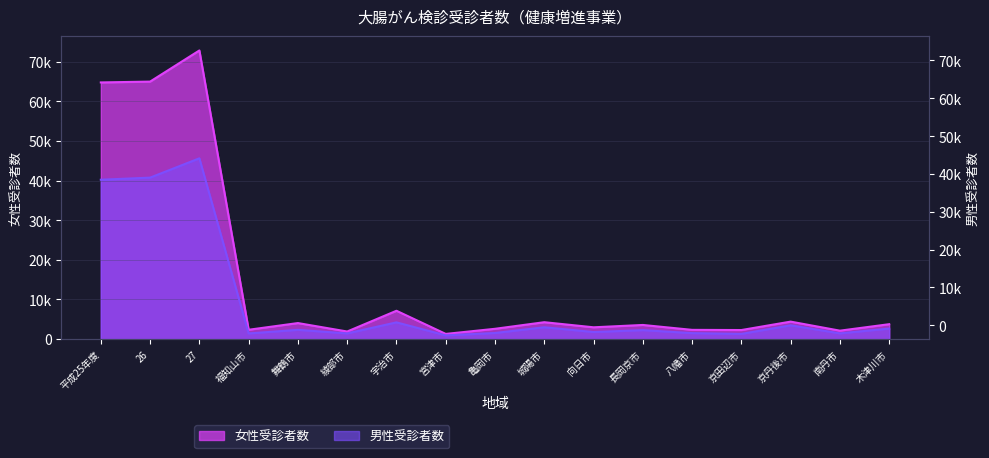

Is the value of 男性受診者数 at 26 greater than the value of 女性受診者数 at 綾部市?

Yes